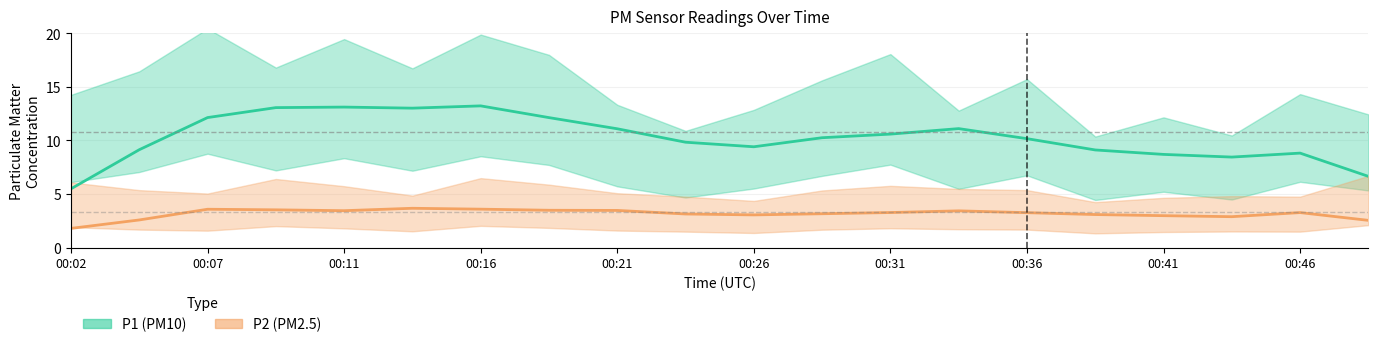

Is the value of P2 (PM2.5) at 00:16 greater than the value of P1 (PM10) at 00:07?

No